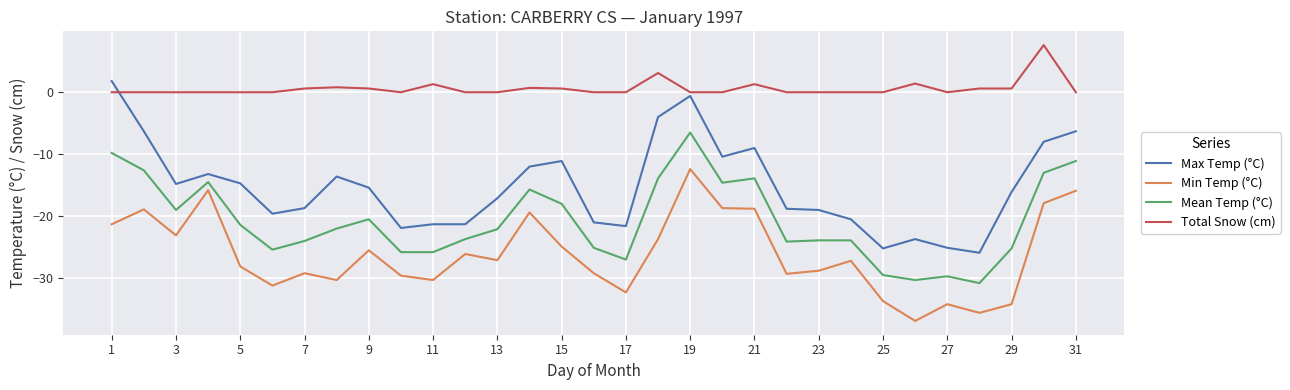

List the series in order of their overall mean, lowest first.

Min Temp (°C), Mean Temp (°C), Max Temp (°C), Total Snow (cm)